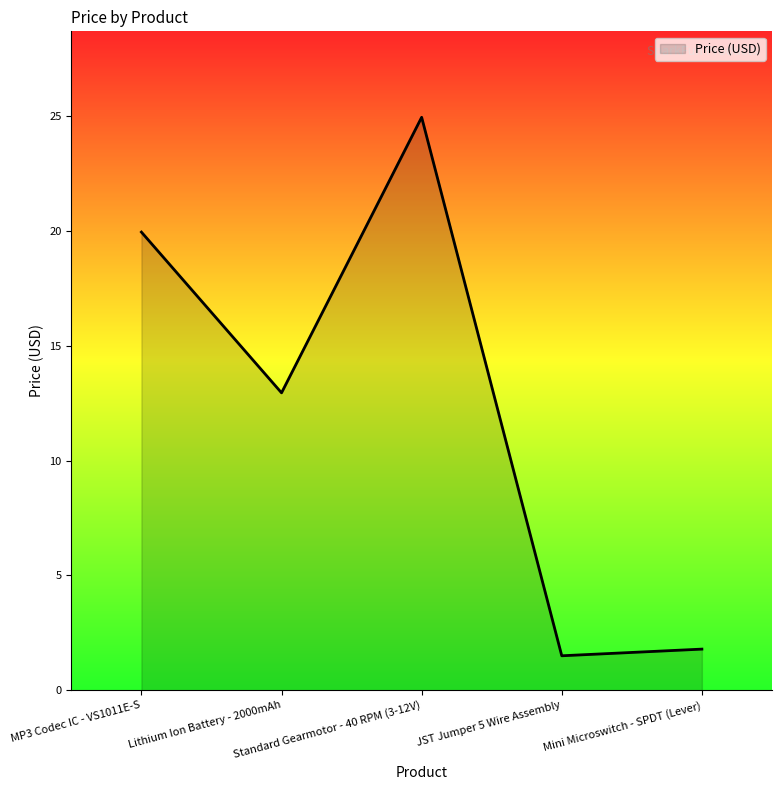

At which label does the data first exceed 12?

MP3 Codec IC - VS1011E-S